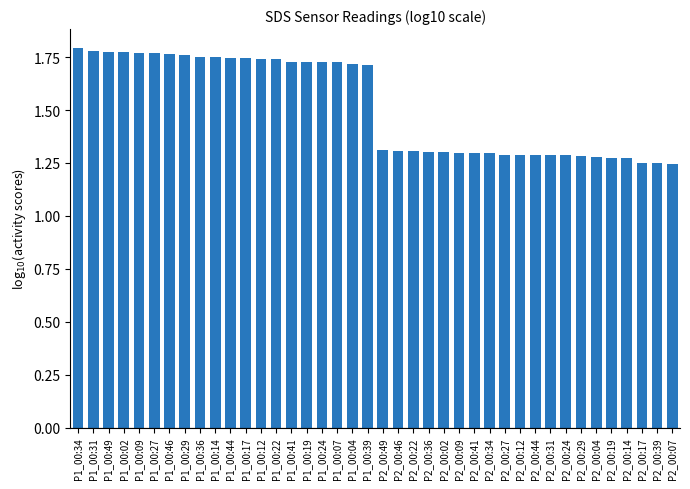

How many bars are there in total?

40